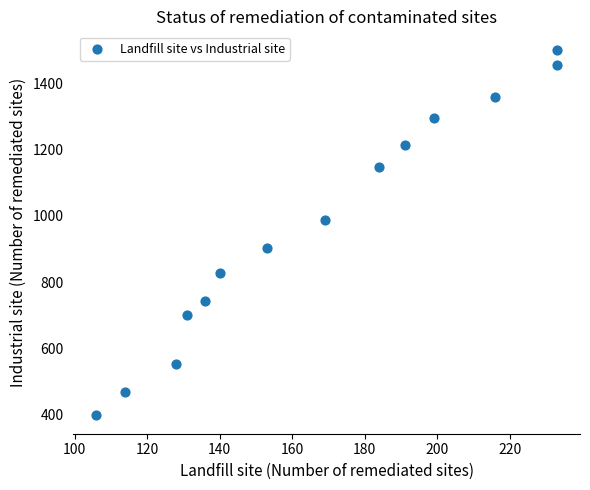

What is the range of Y values (max minus min)?

1103